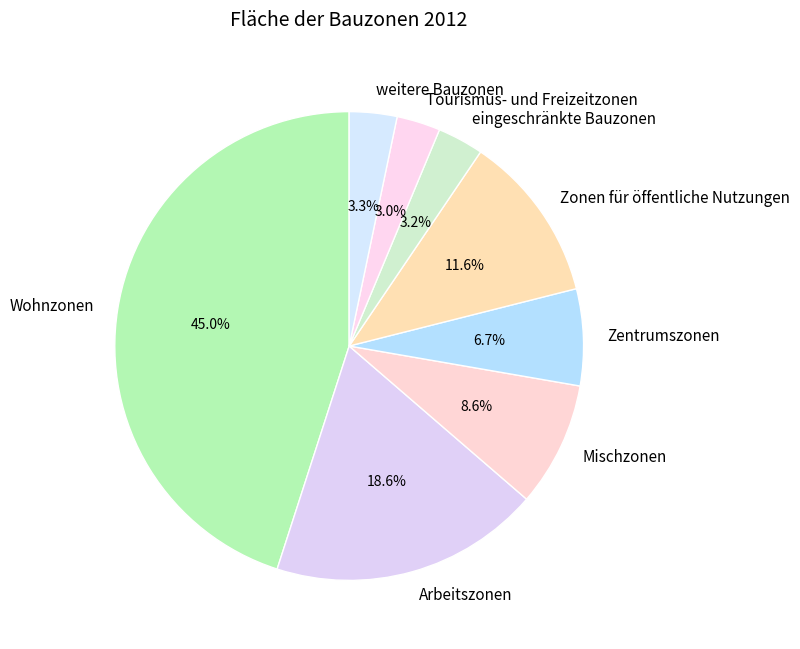

Between Zentrumszonen and eingeschränkte Bauzonen, which is larger?

Zentrumszonen